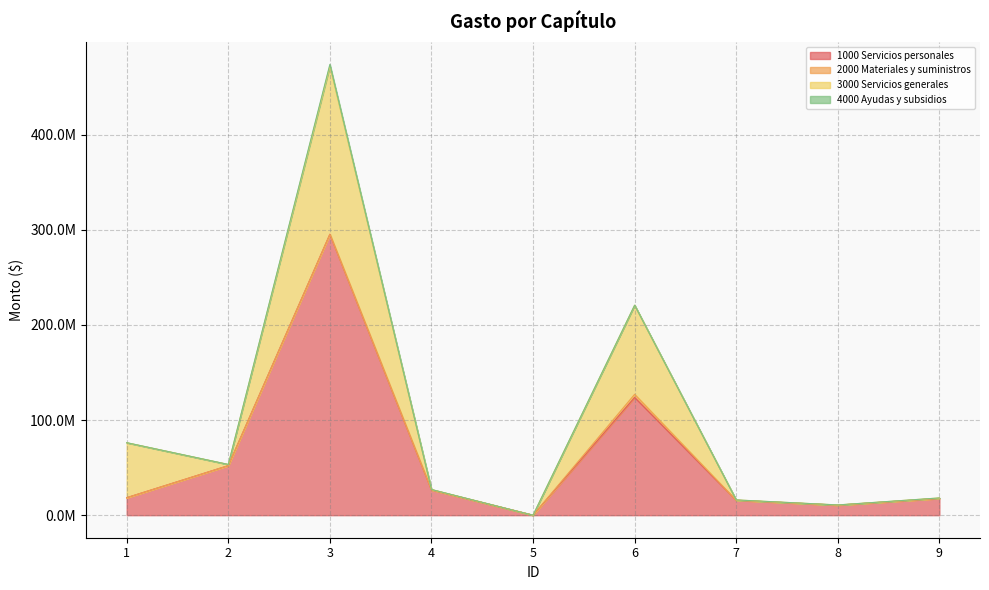

How many data points in 3000 Servicios generales are less than 493381?

4